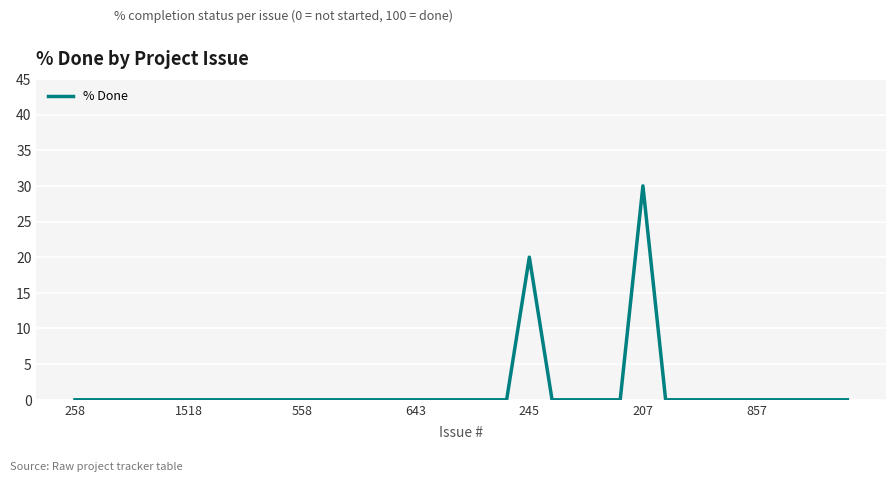

What is the greatest value displayed?

30